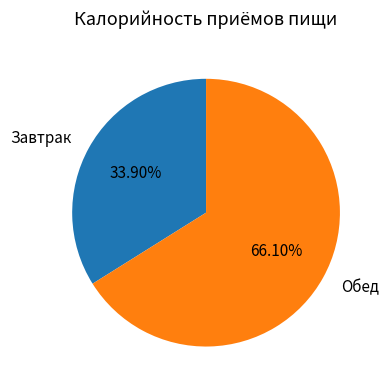

Does any single category account for the majority?

Yes